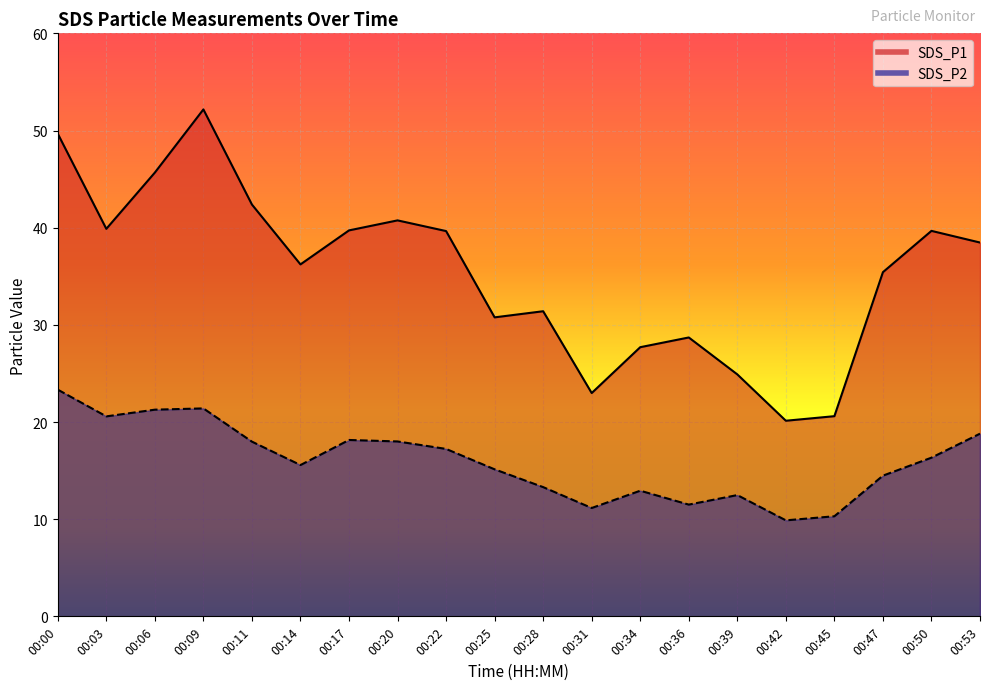

Rank the series by their maximum value, from highest to lowest.

SDS_P1, SDS_P2